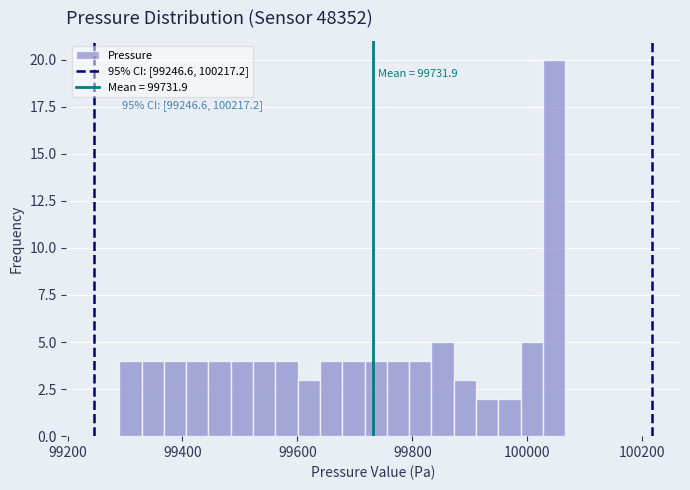

Around what value on the x-axis is the tallest bar? Give the approximate position of its centre, as read against the axis.

100040